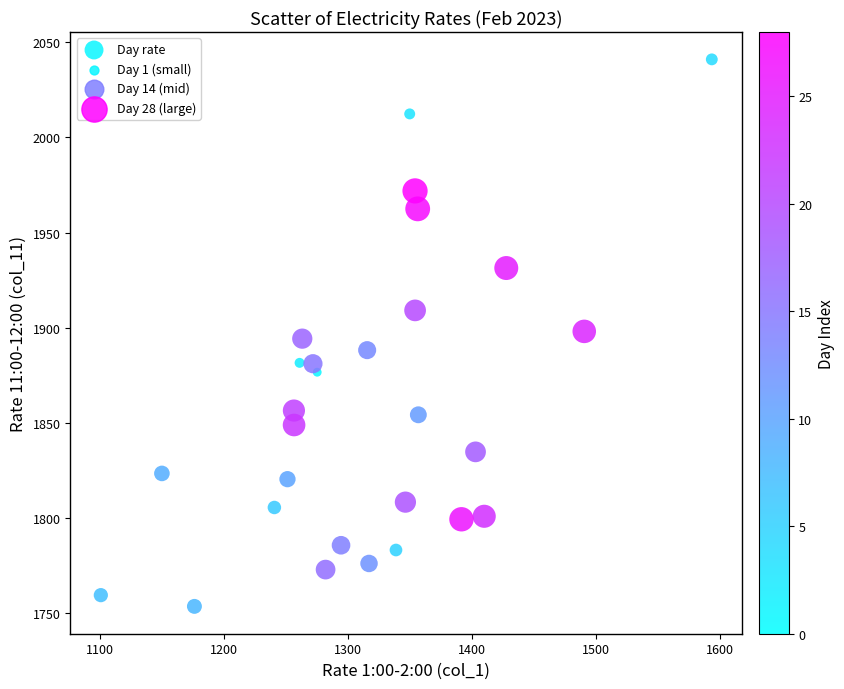

What is the range of Y values (max minus min)?

287.5